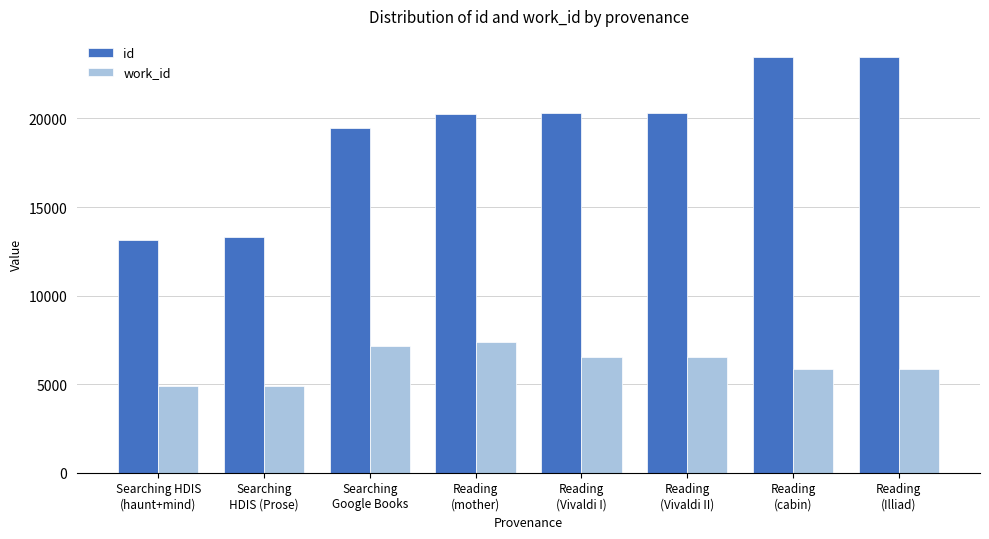

What is the difference between the highest and lowest values at Reading
(Illiad)?

17647